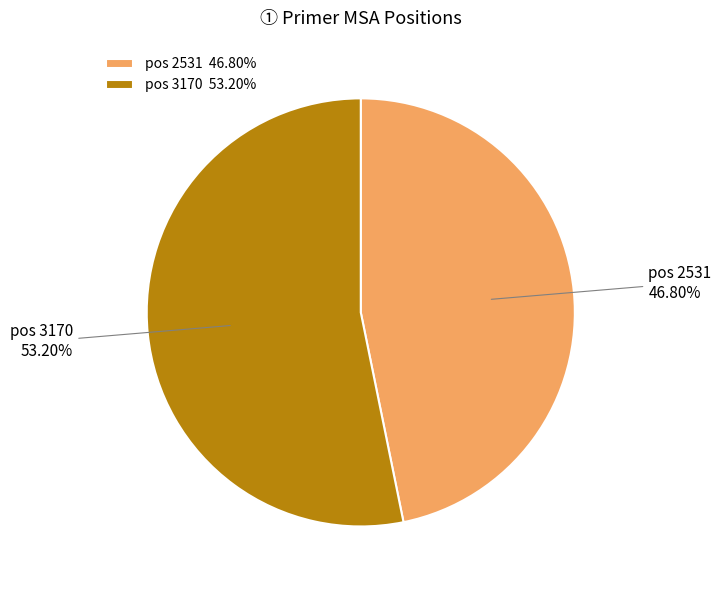

Is there a majority slice in this chart?

Yes